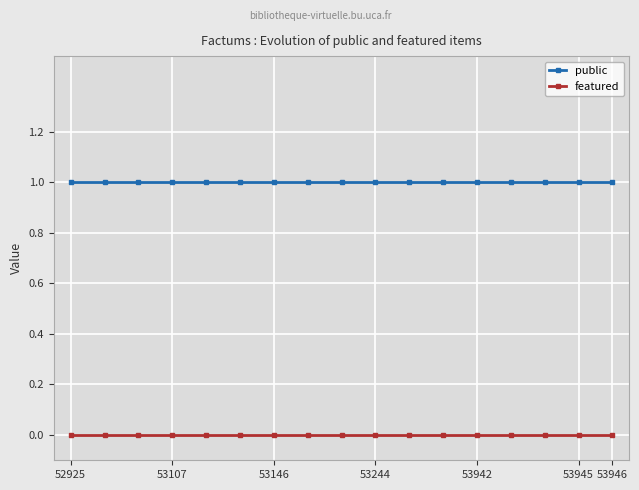

True or false: featured and public intersect in this chart.

False